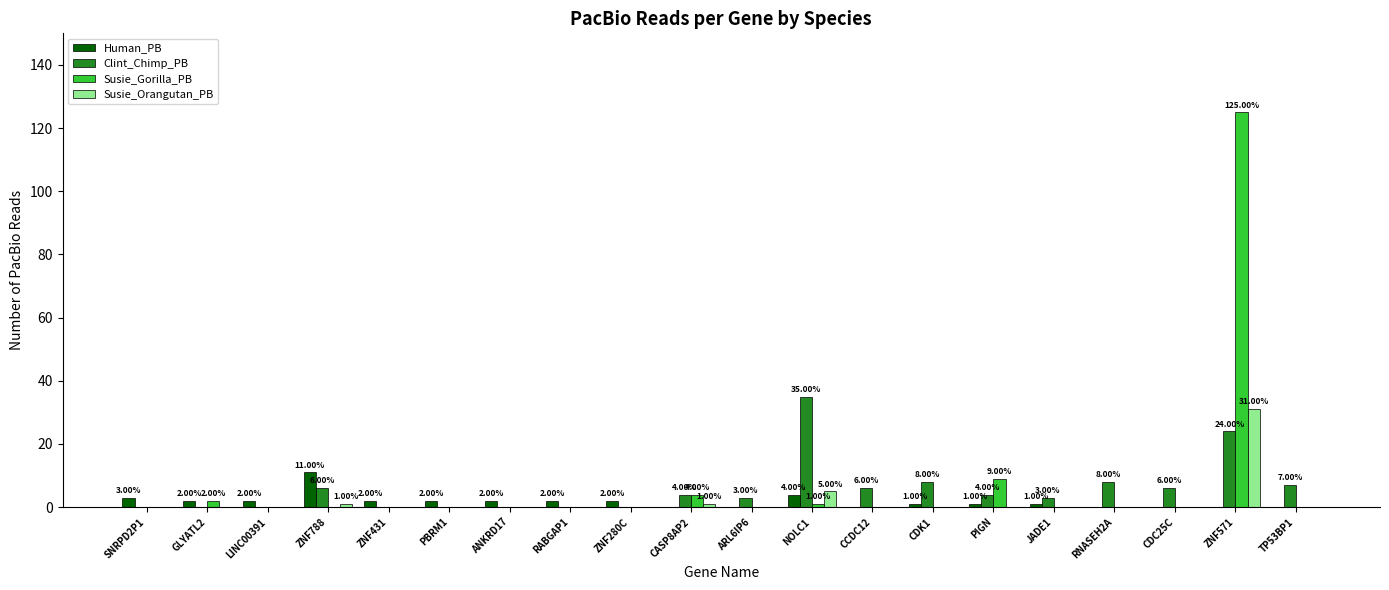

At which category is the sum across all series the highest?

ZNF571